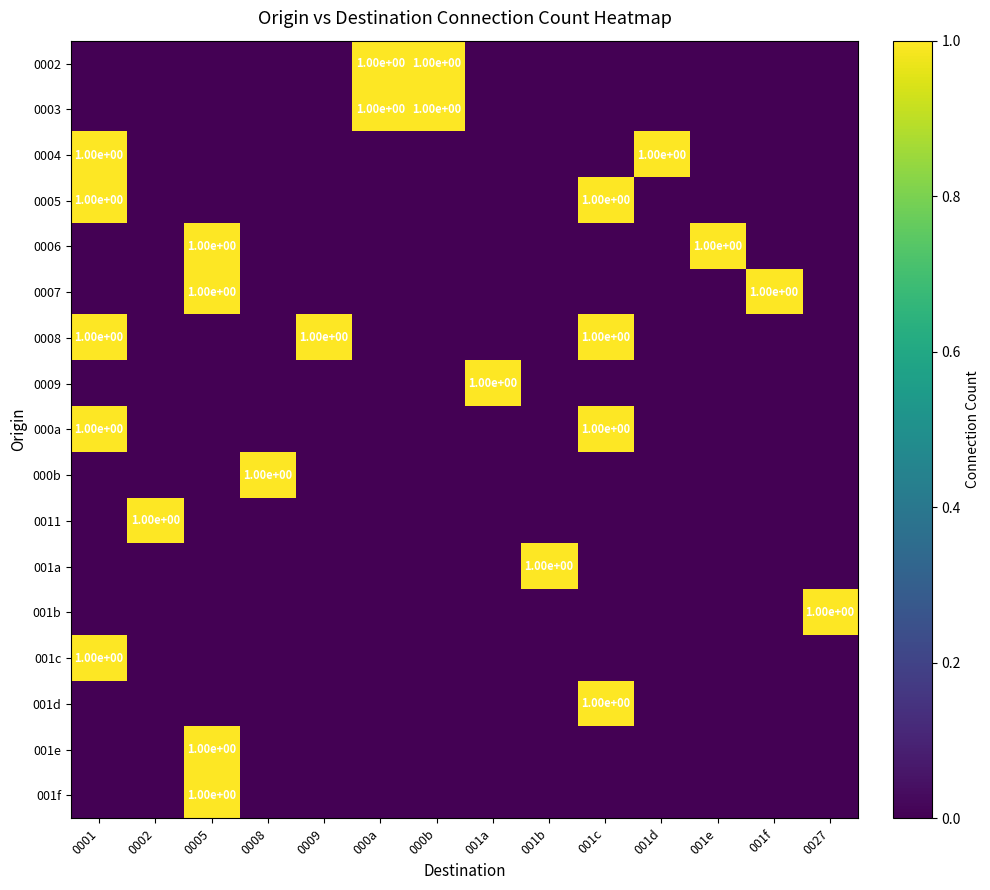

What is the total value across all series at 001d?

1